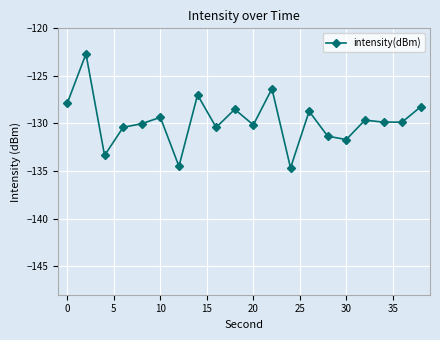

How many distinct data groups are displayed?

1